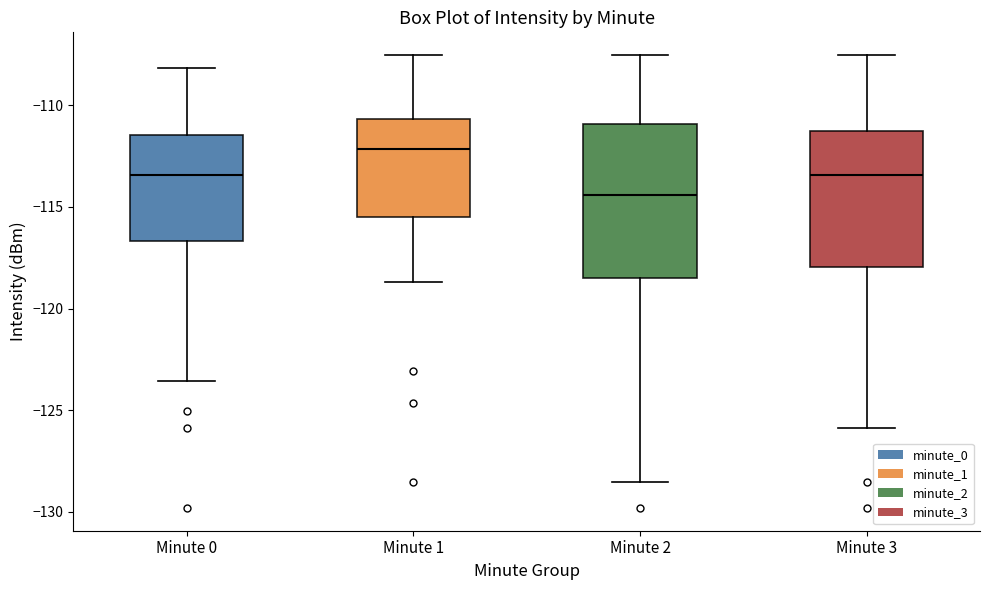

Which box's median line is the highest?

Minute 1